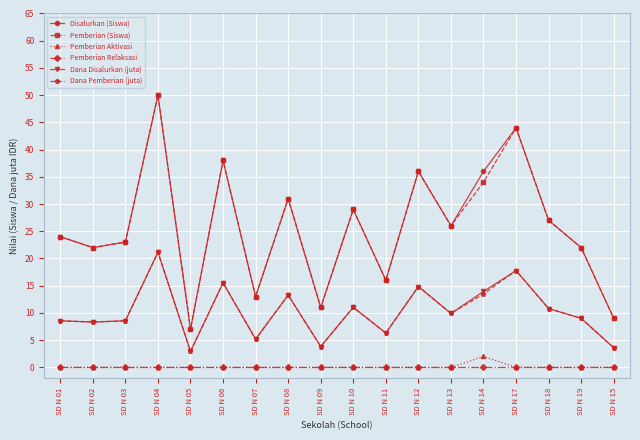

What is the approximate value of Dana Disalurkan (juta) at SD N 18?

10.8